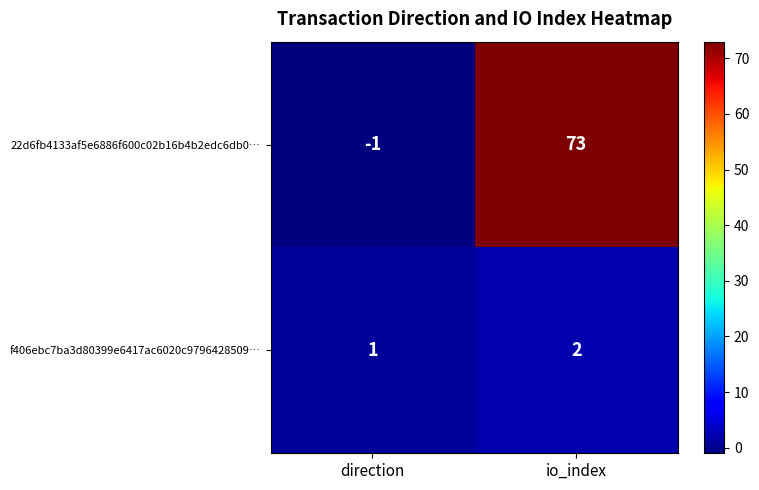

The f406ebc7ba3d80399e6417ac6020c9796428509… series shows 1 at direction. True or false?

True